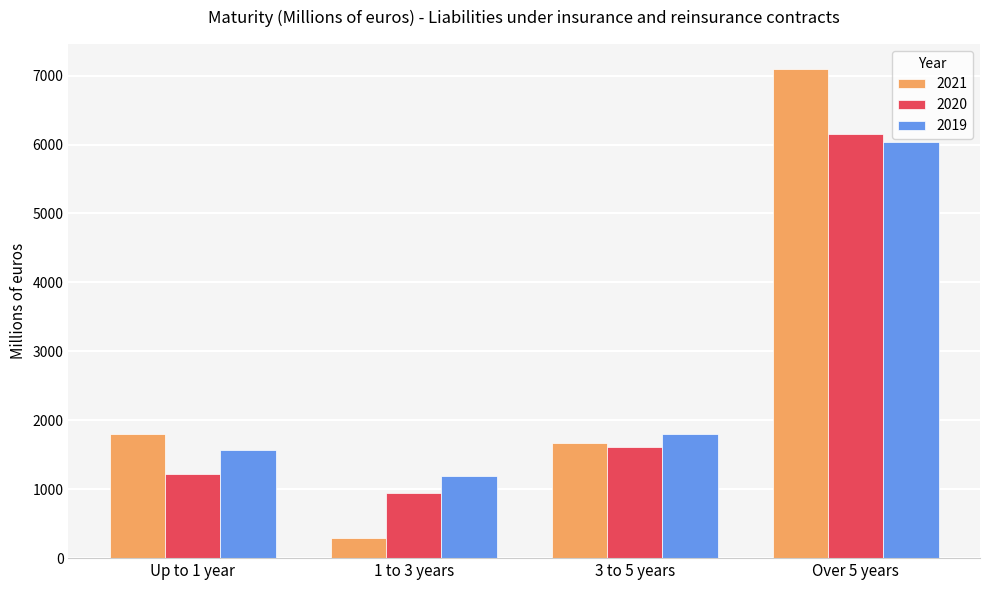

The 2021 series shows 290 at 1 to 3 years. True or false?

True